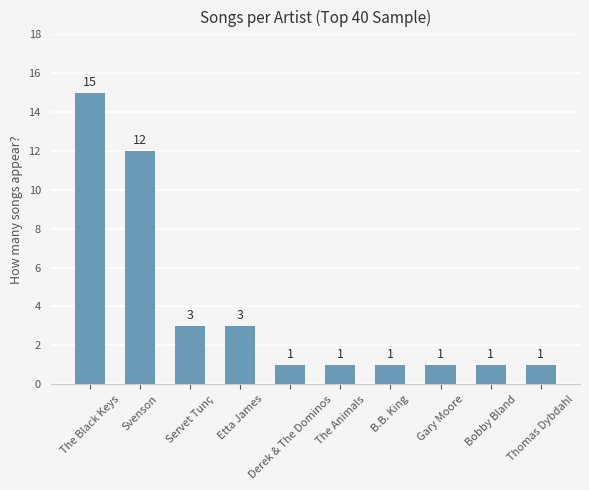

What is the average value?

4